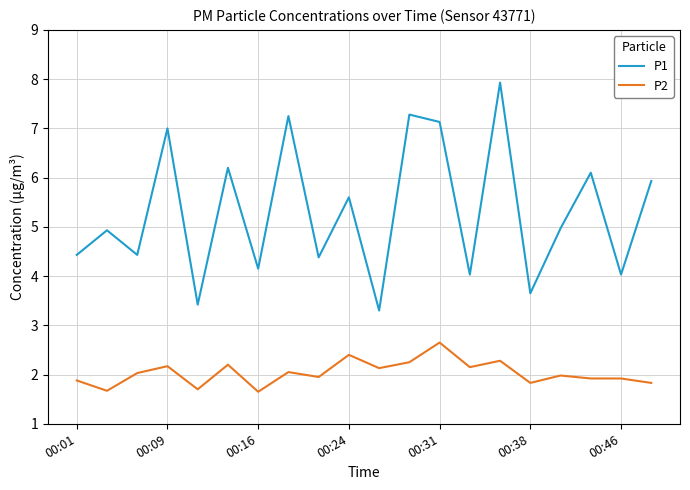

What is the difference between the maximum and minimum values in the P1 series?

4.6